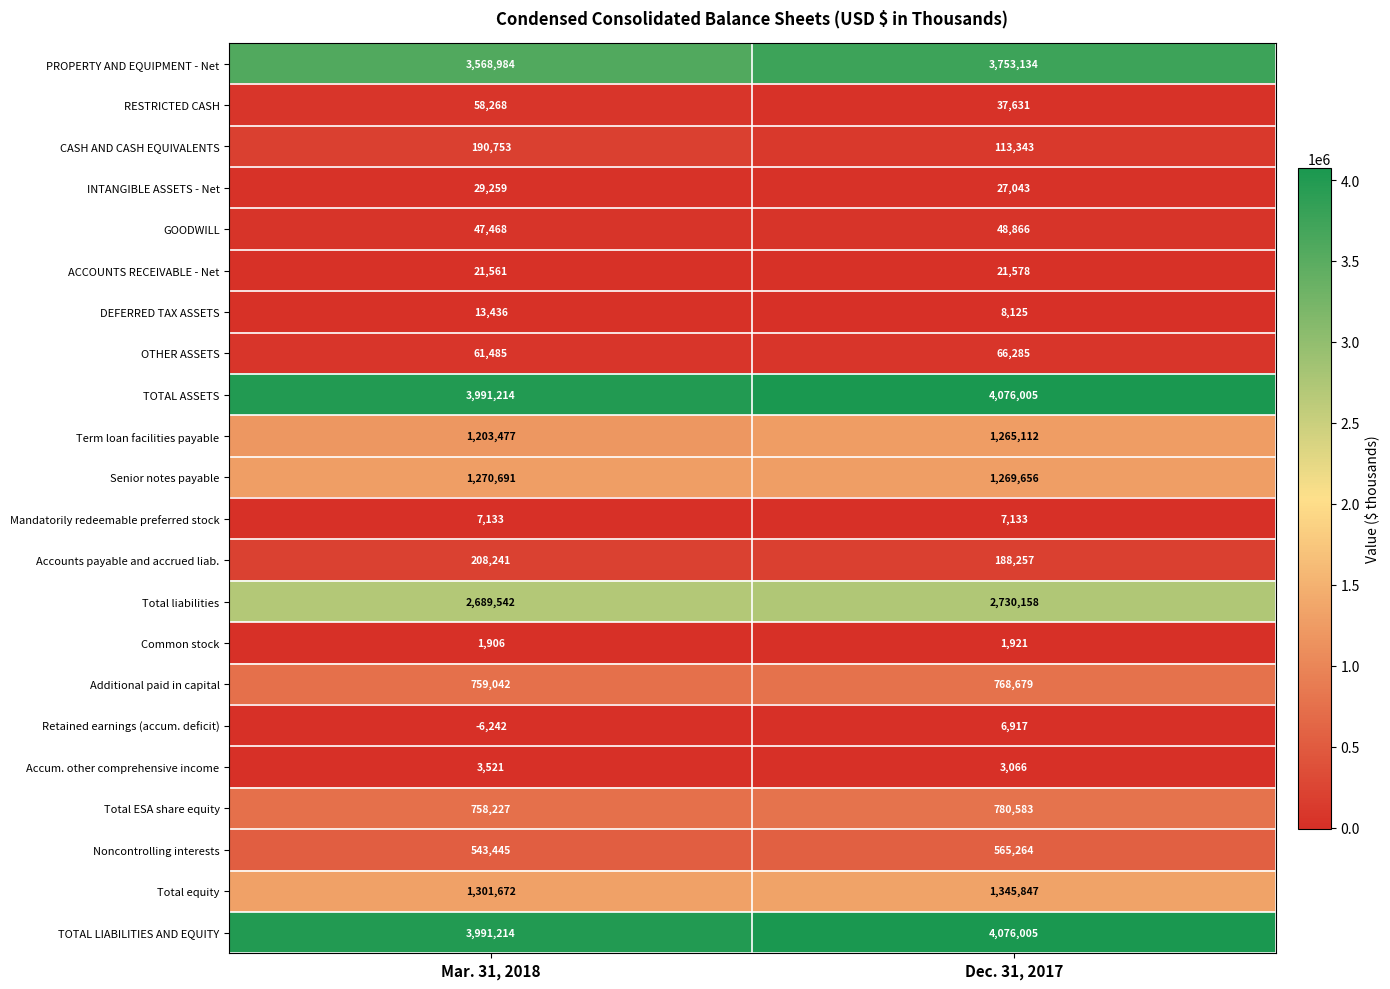

The GOODWILL series shows 18305 at Dec. 31, 2017. True or false?

False